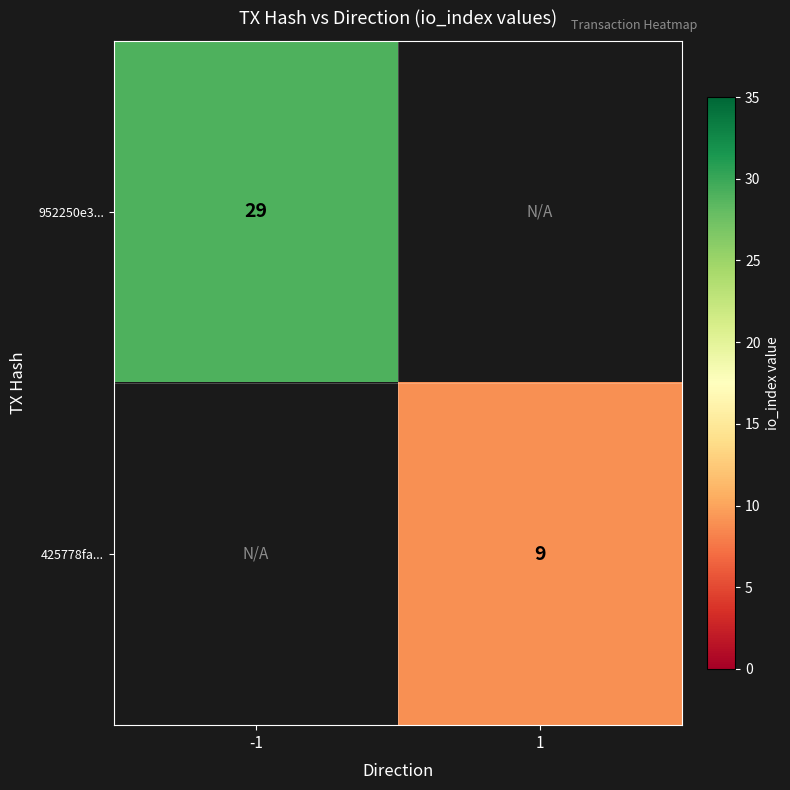

Is it true that 952250e3... equals 29 at -1?

True